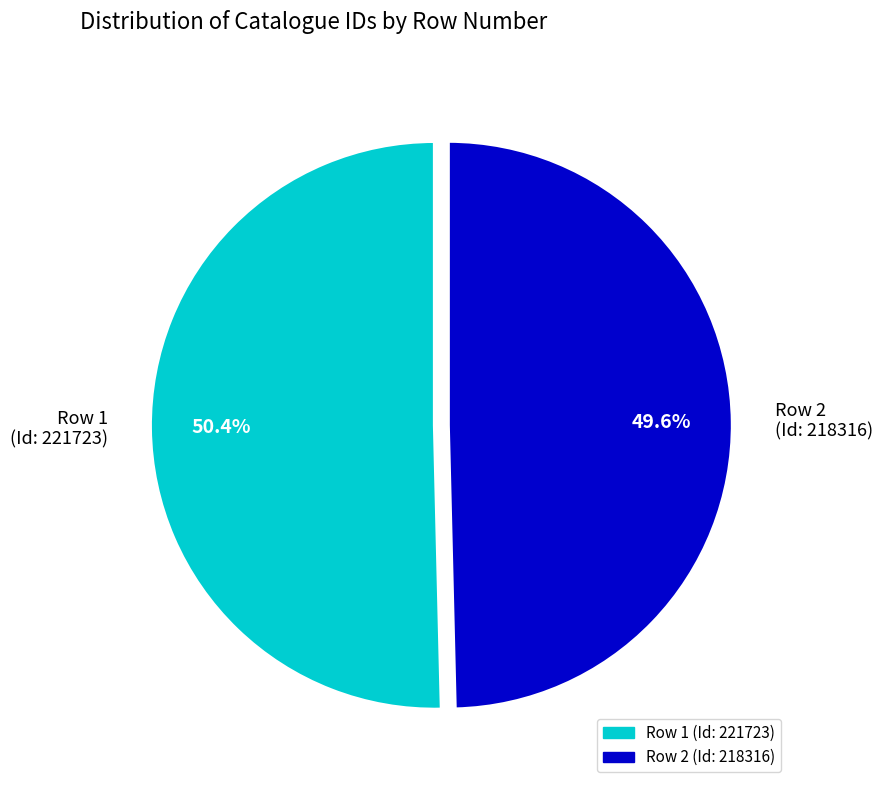

Is the sum of Row 1 (Id: 221723) and Row 2 (Id: 218316) greater than half?

Yes